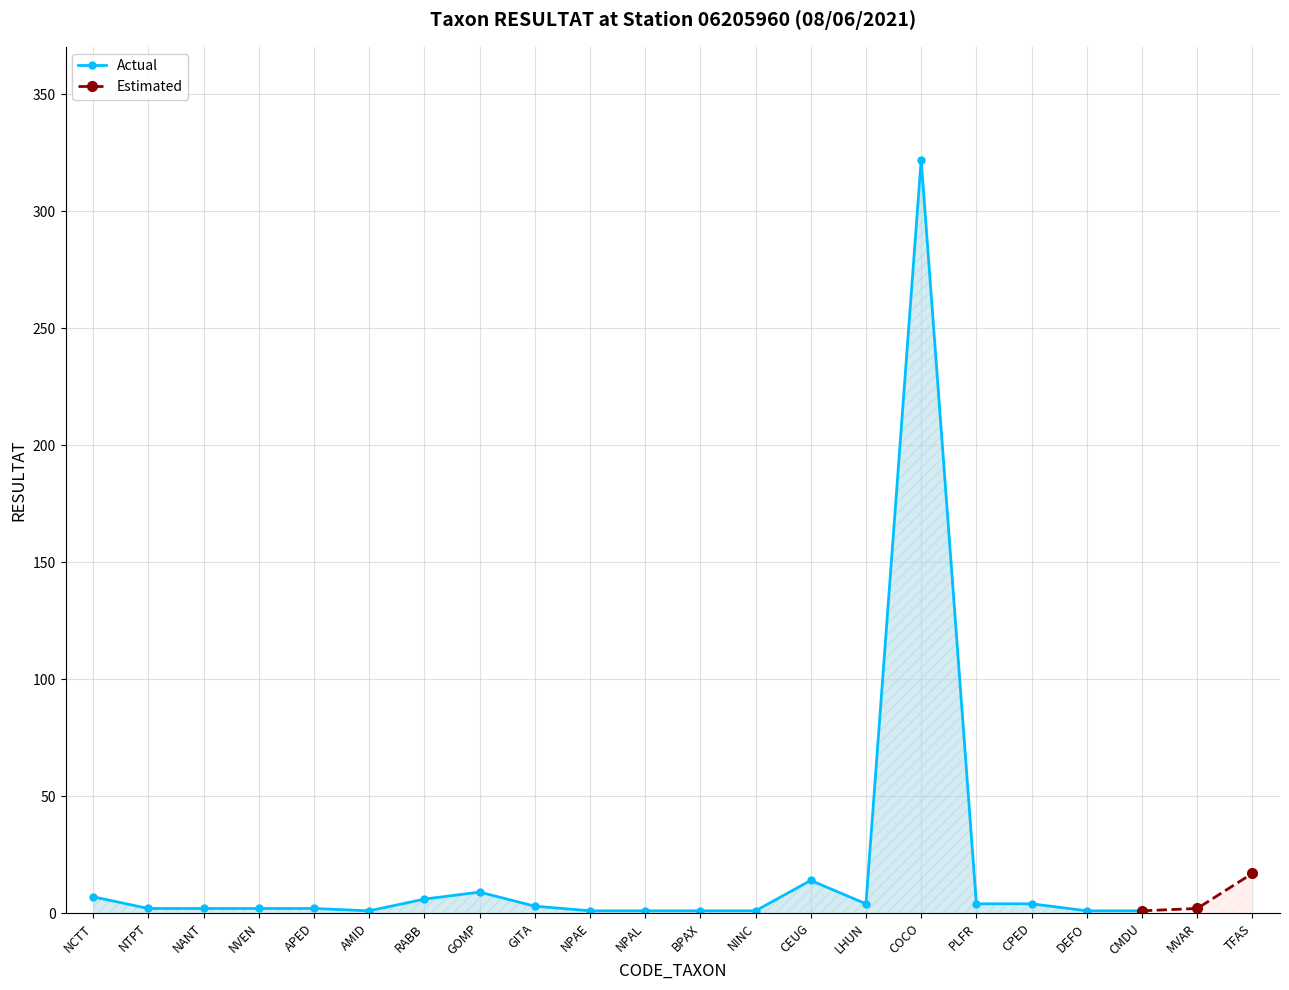

What is the approximate value at APED?

2